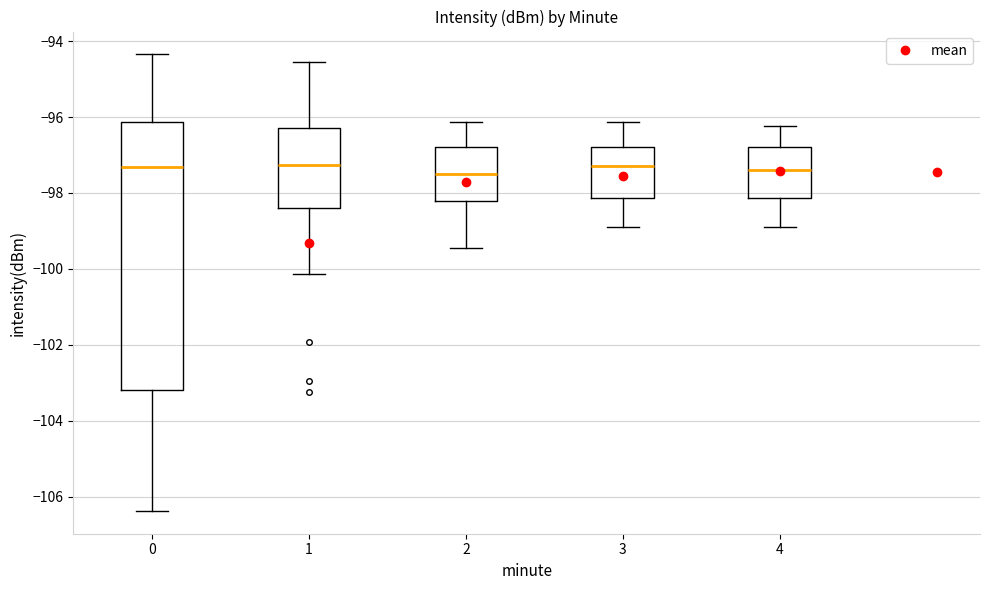

Which box is the tallest, from its lower edge to its upper edge?

0